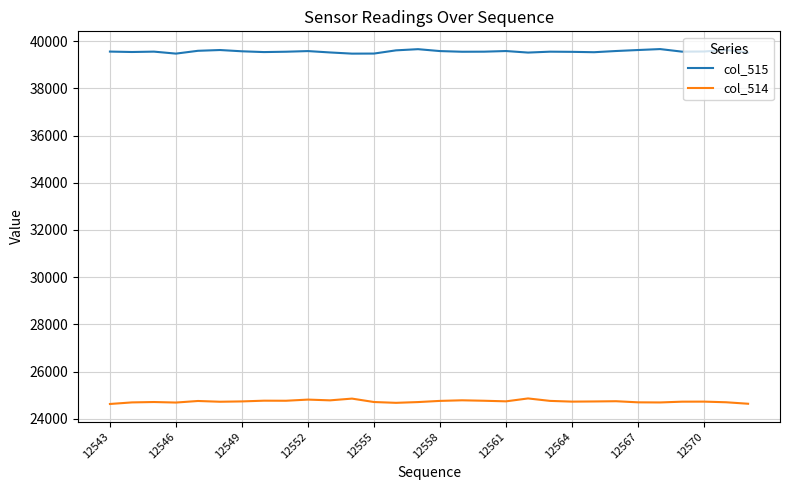

Does the chart have visible grid lines?

Yes